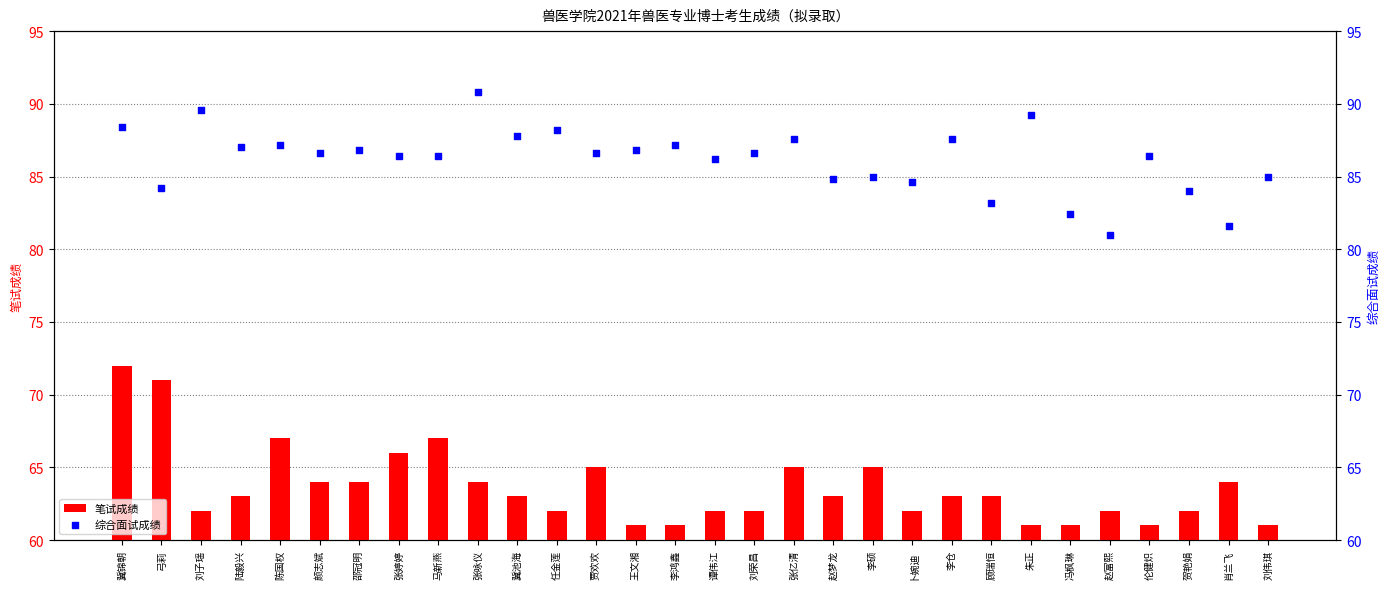

Which series reaches the maximum Y coordinate?

综合面试成绩